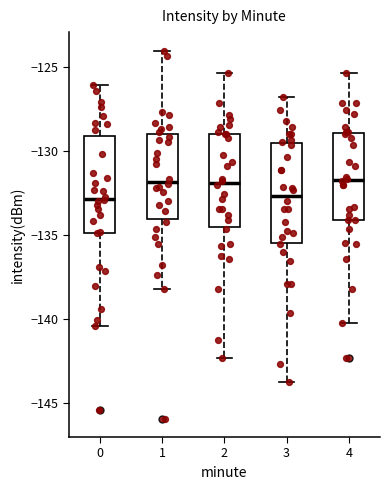

Reading left to right, transcribe this box plot: for each box, give where its median line is, the range the box spans, and where its two whiskers end, as read against the y-axis. The values are not printed on the chart, so give them approximately, as read against the axis.

0: median -133.0, box -135.0 to -129.0, whiskers -140.5 to -126.0
1: median -132.0, box -134.0 to -129.0, whiskers -138.0 to -124.0
2: median -132.0, box -134.5 to -129.0, whiskers -142.5 to -125.5
3: median -132.5, box -135.5 to -129.5, whiskers -144.0 to -127.0
4: median -131.5, box -134.0 to -129.0, whiskers -140.0 to -125.5